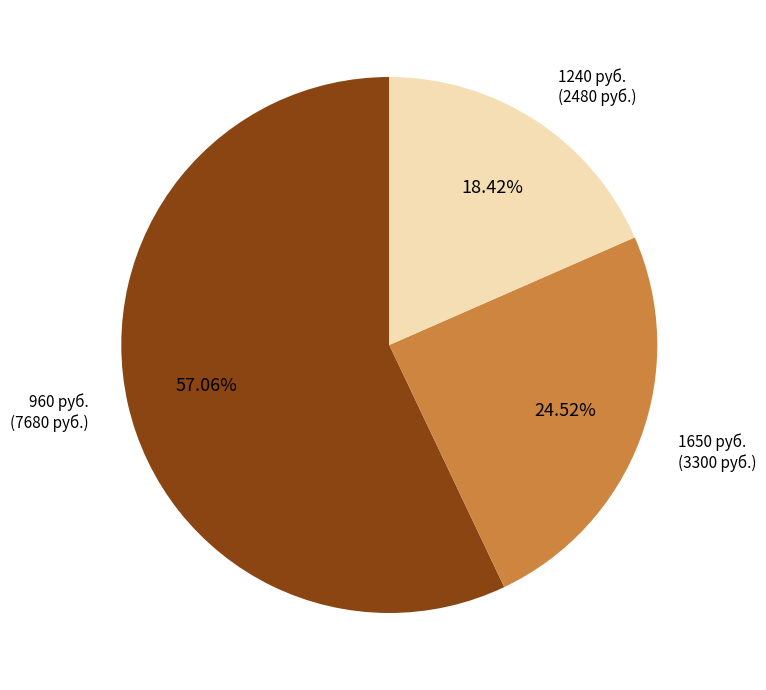

Approximately how many times larger is the value at 1240 руб. compared to 1650 руб.?

0.8